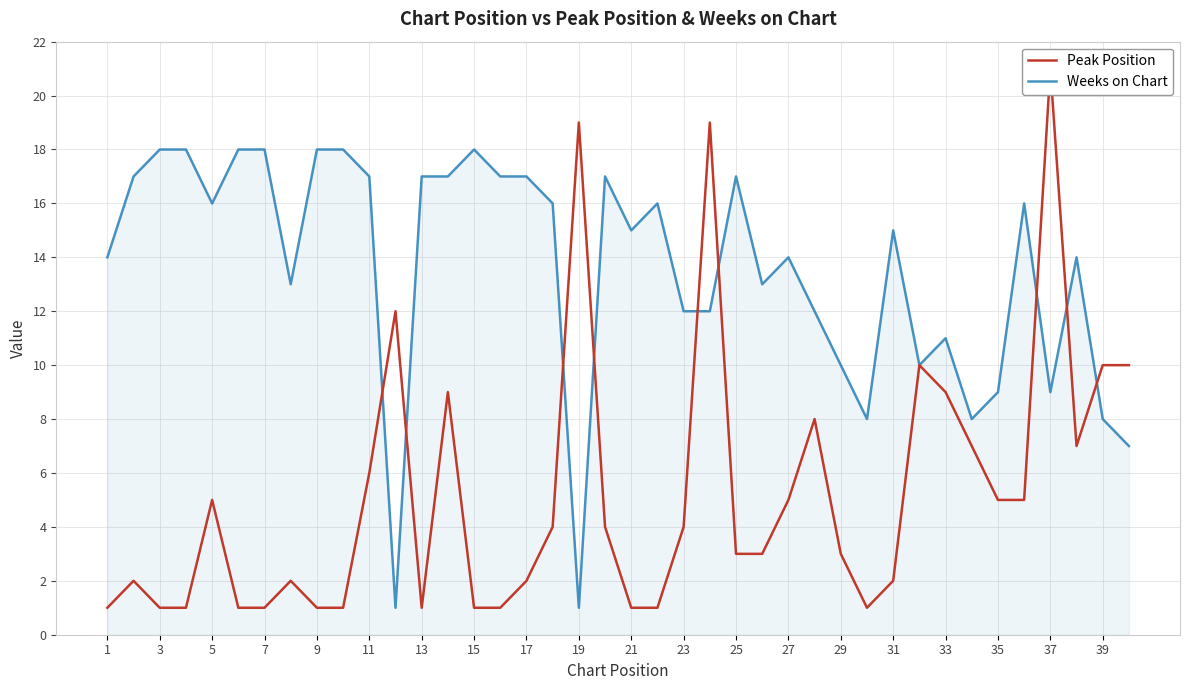

What is the maximum value for Weeks on Chart?

18